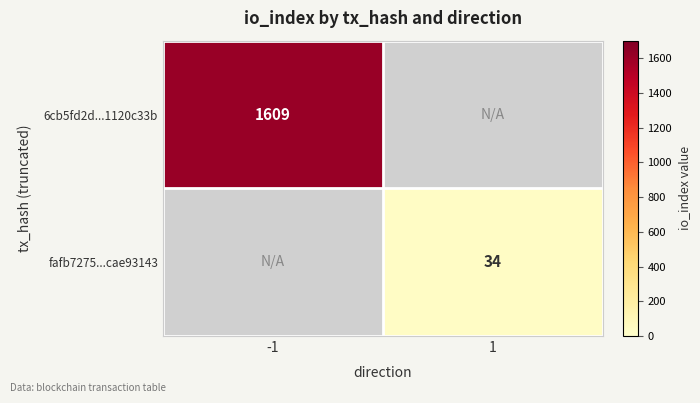

The 6cb5fd2d...1120c33b series shows 1609 at -1. True or false?

True